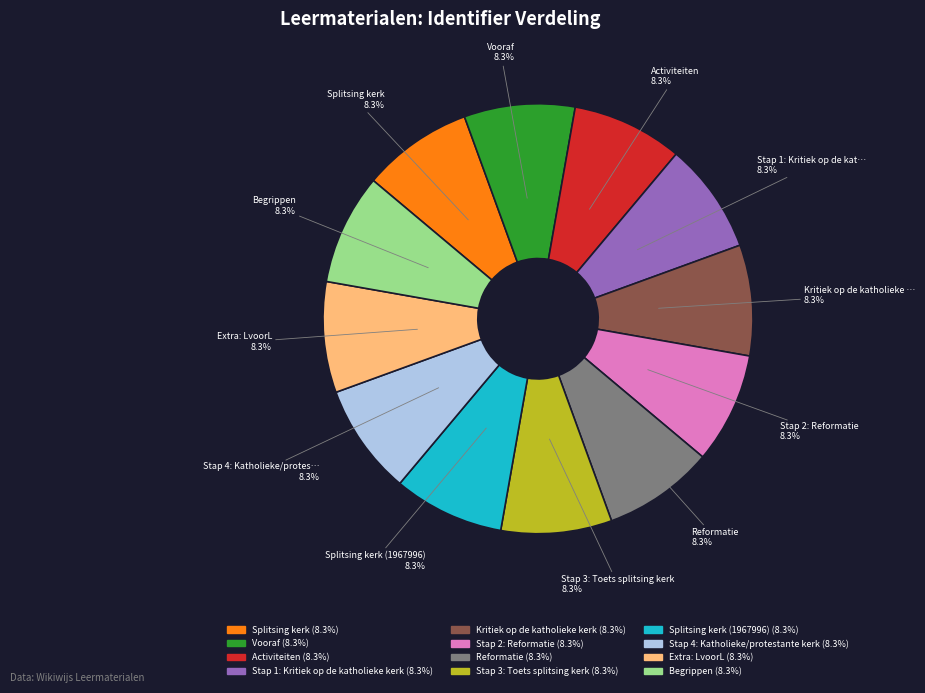

Does any single category account for the majority?

No